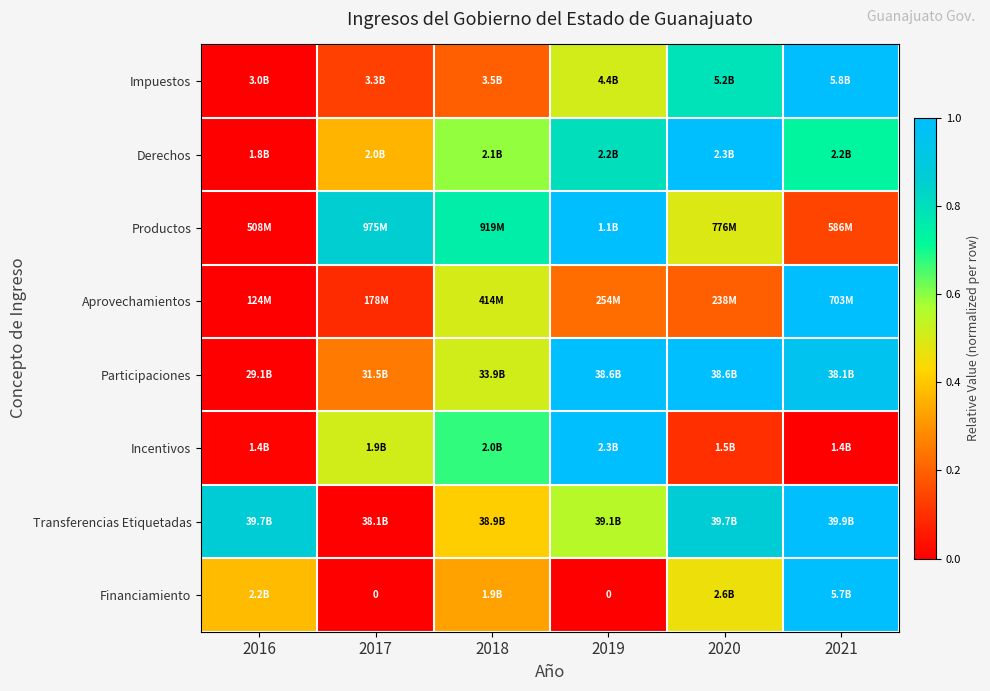

Which has a higher value, 2017 or 2016?

2017